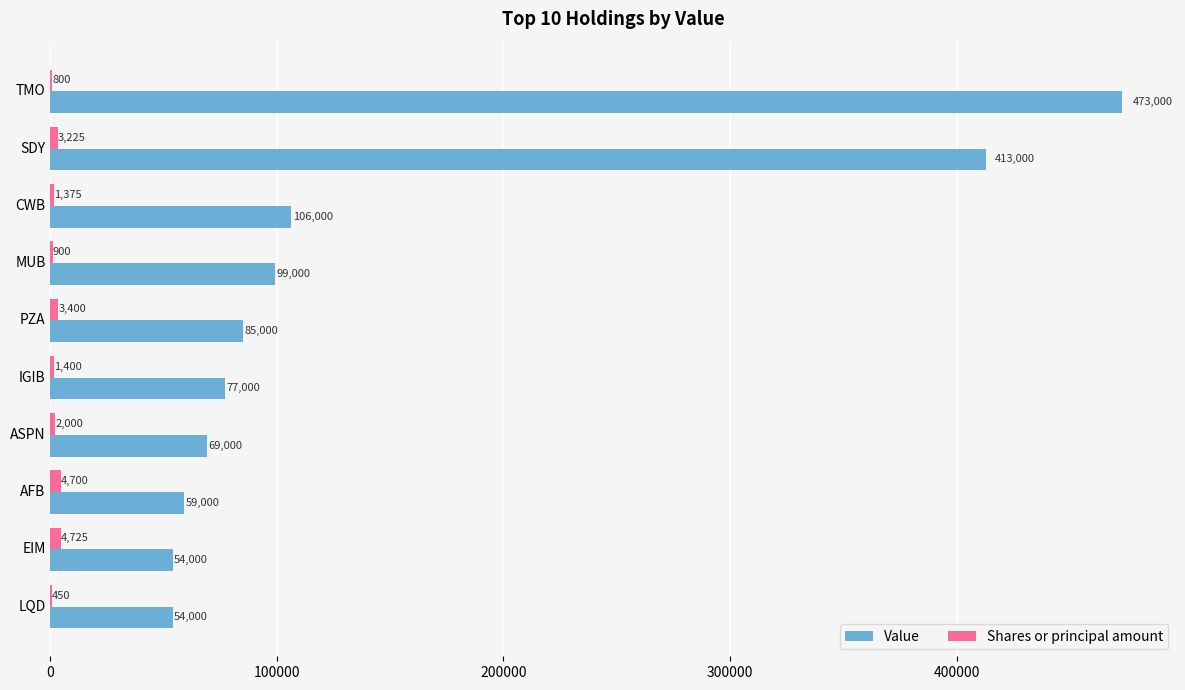

Is it true that Value equals 171055 at MUB?

False